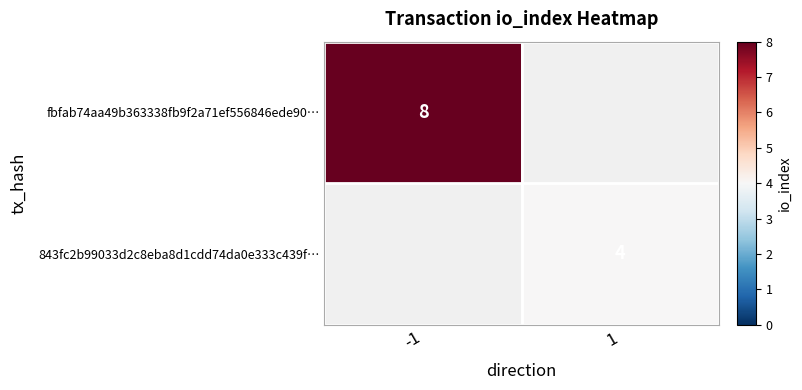

True or false: 843fc2b99033d2c8eba8d1cdd74da0e333c439f… has a value of 1 at 1.

False